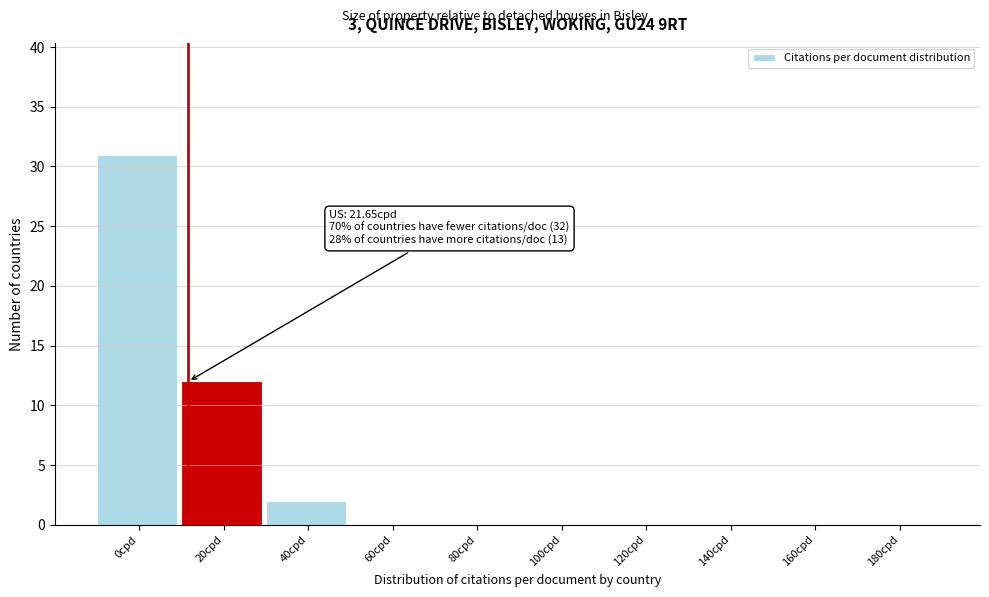

Reading right to left, extract all data points from this chart.

180cpd=0	160cpd=0	140cpd=0	120cpd=0	100cpd=0	80cpd=0	60cpd=0	40cpd=2	20cpd=12	0cpd=31